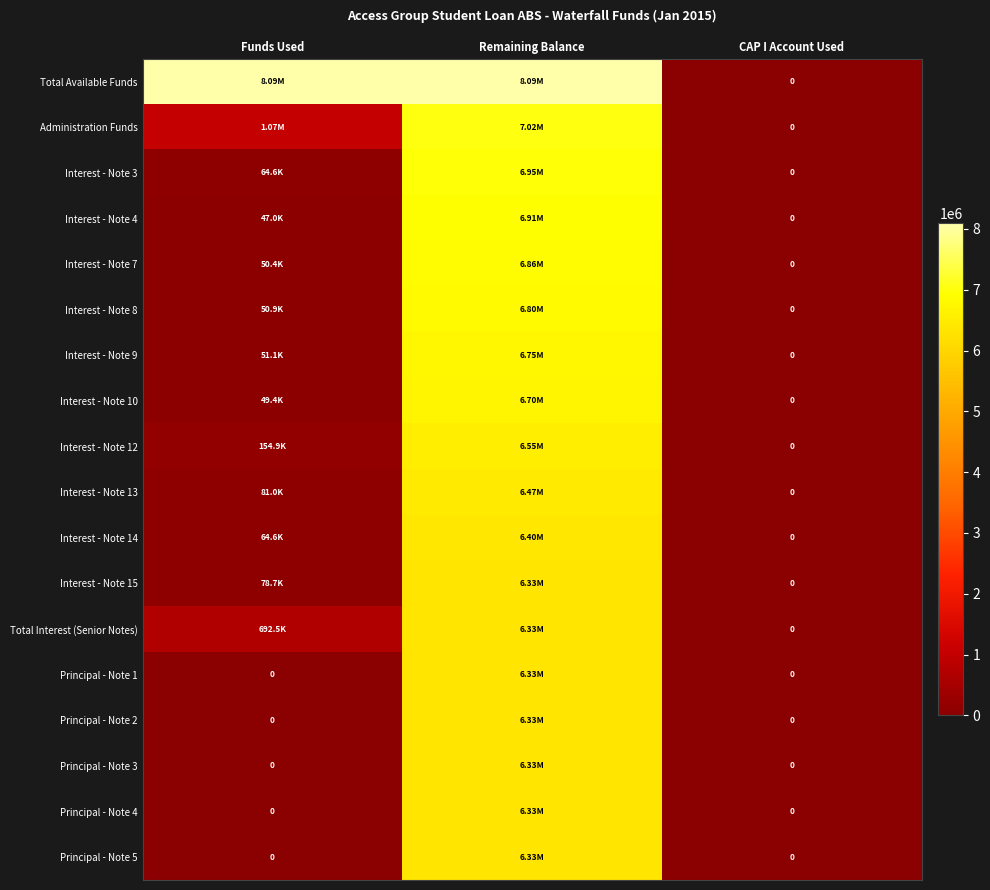

Where is Principal - Note 5 nearest to the value 3162516?

Funds Used